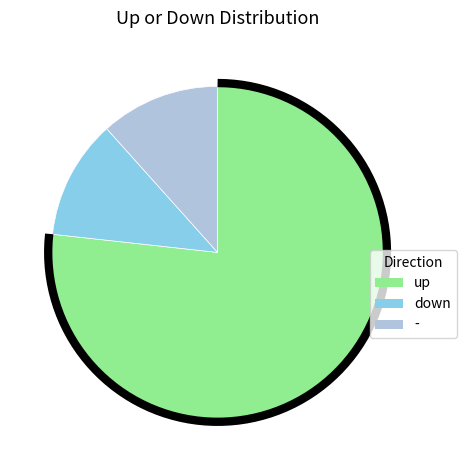

Combined, do down and - account for over 50%?

No